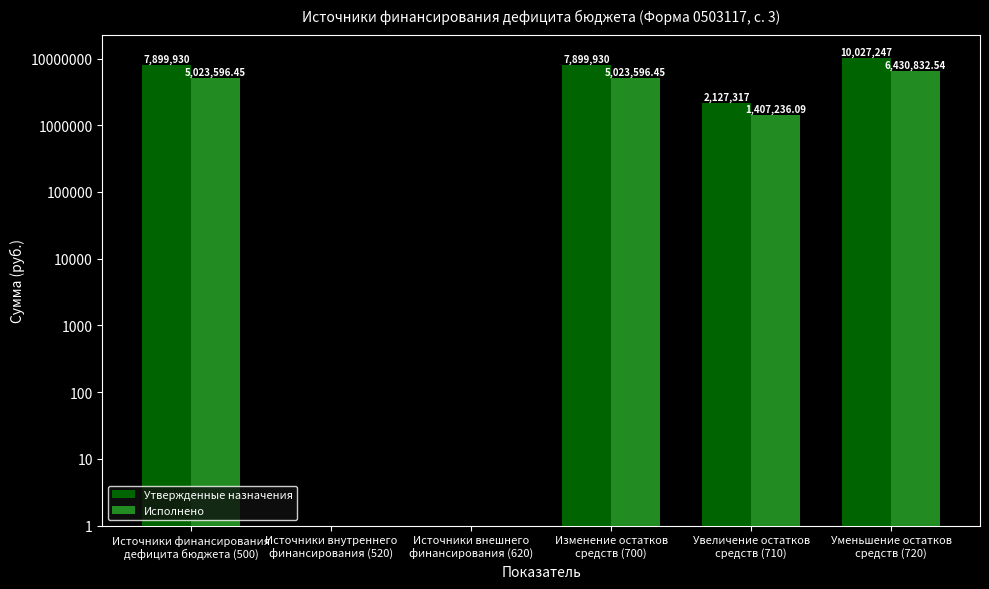

How many data points in Исполнено are less than 5023596?

3